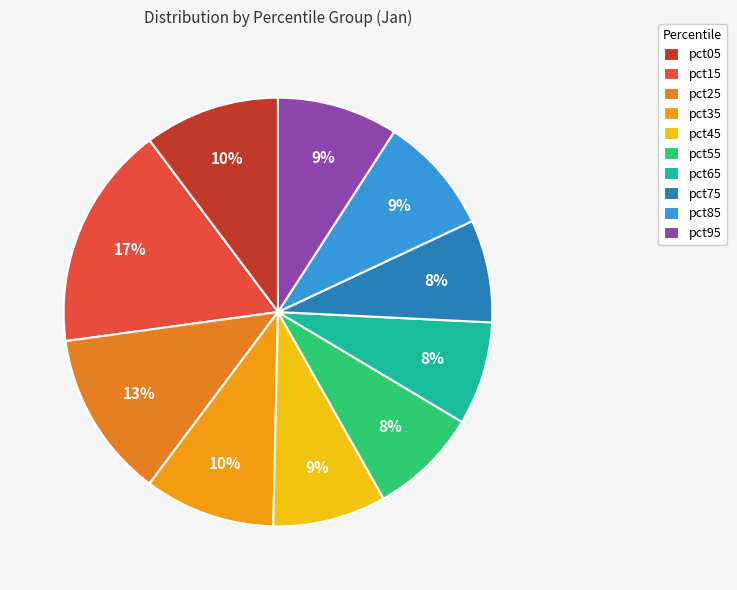

The pct05 slice represents 10% of the pie. True or false?

True